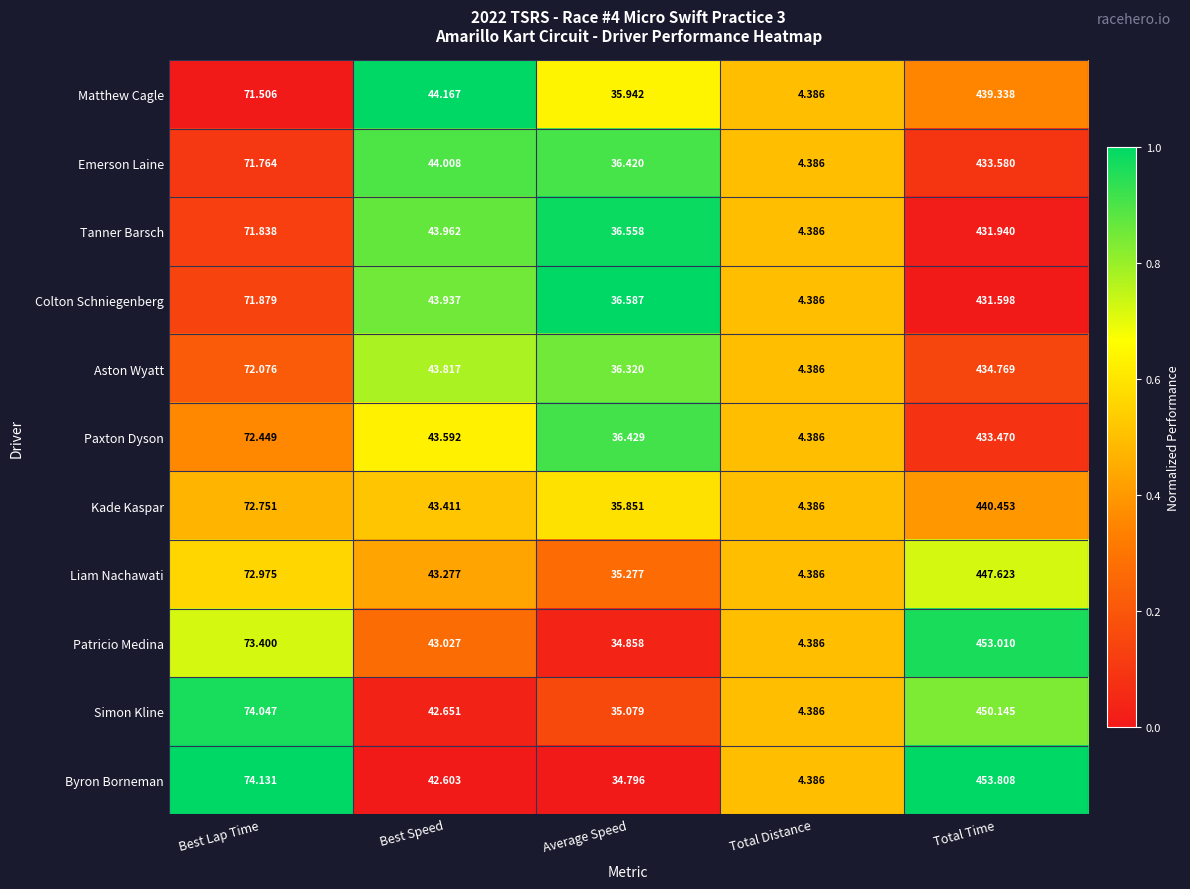

At which category is the sum across all series the highest?

Total Time